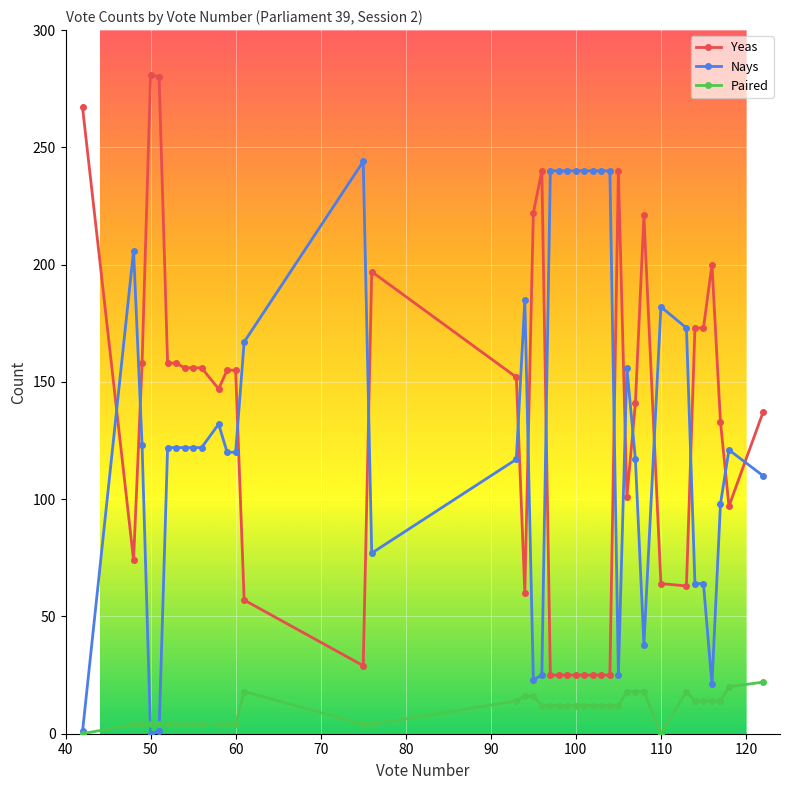

Rank the series by their maximum value, from lowest to highest.

Paired, Nays, Yeas